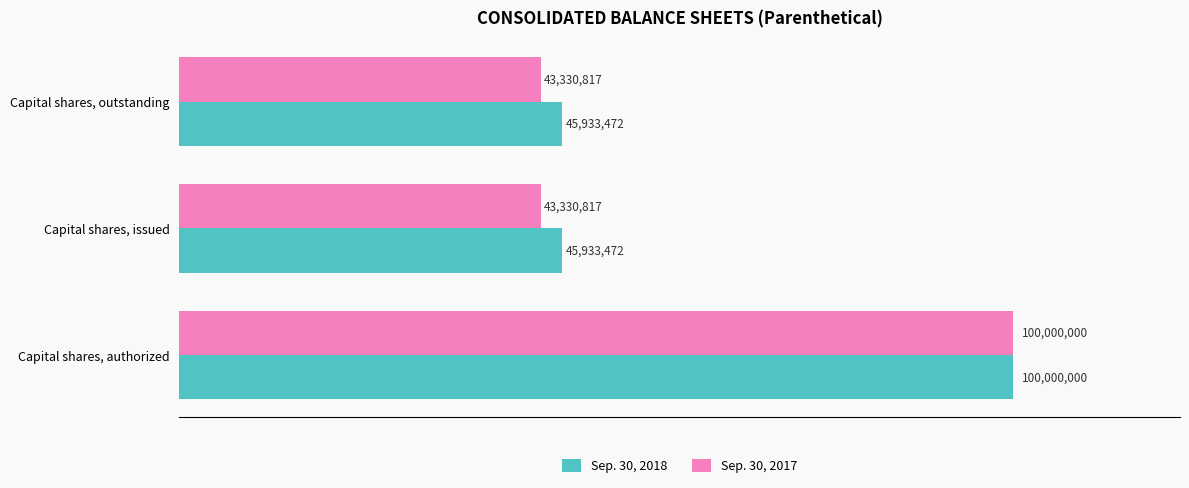

What are all the series names shown in the legend?

Sep. 30, 2018, Sep. 30, 2017